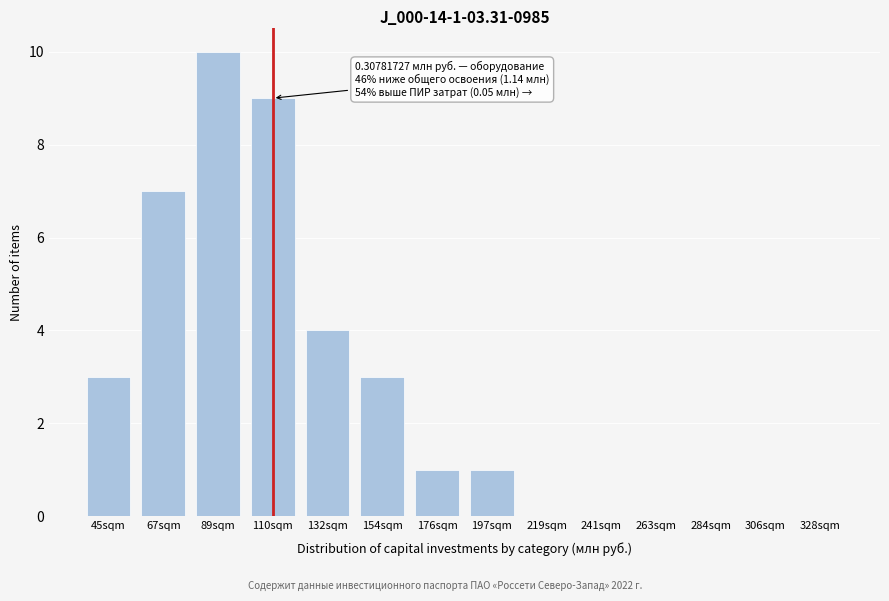

Reading right to left, what are all the values shown in this chart?

328sqm=0	306sqm=0	284sqm=0	263sqm=0	241sqm=0	219sqm=0	197sqm=1	176sqm=1	154sqm=3	132sqm=4	110sqm=9	89sqm=10	67sqm=7	45sqm=3